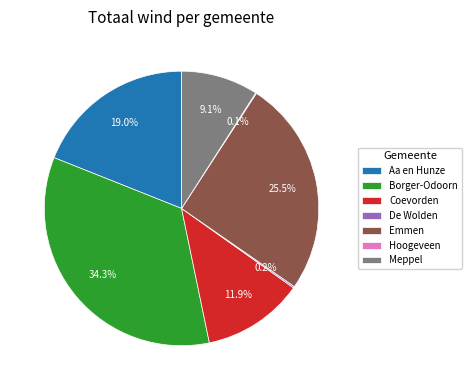

Do Coevorden and Meppel together represent more than half of the pie?

No